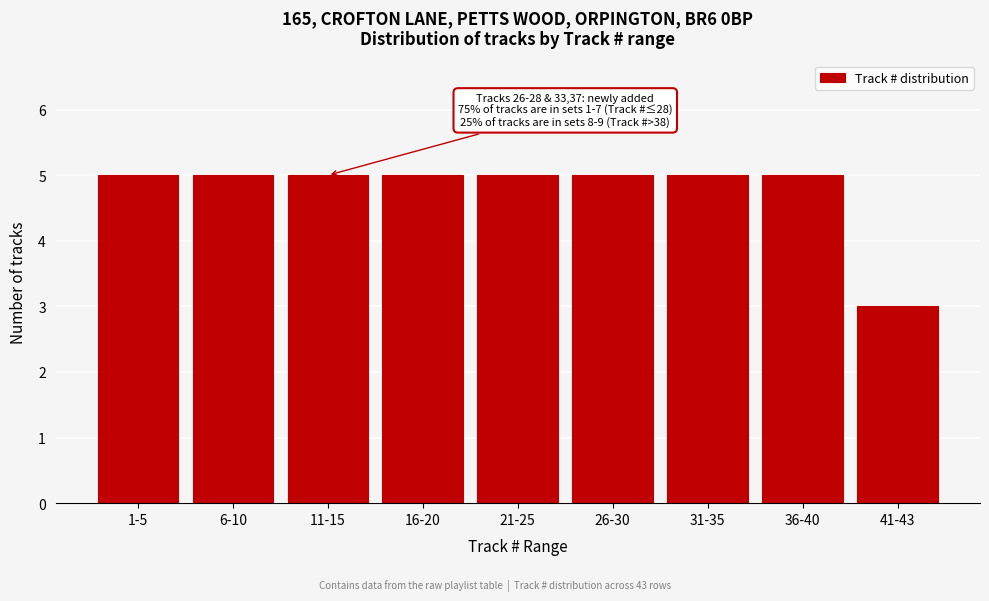

Reading left to right, what are all the values shown in this chart?

5	5	5	5	5	5	5	5	3